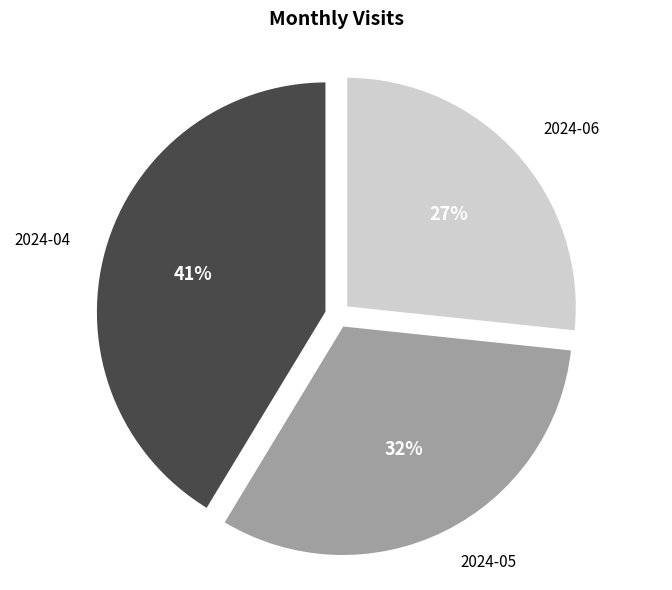

Which has a higher value, 2024-04 or 2024-05?

2024-04